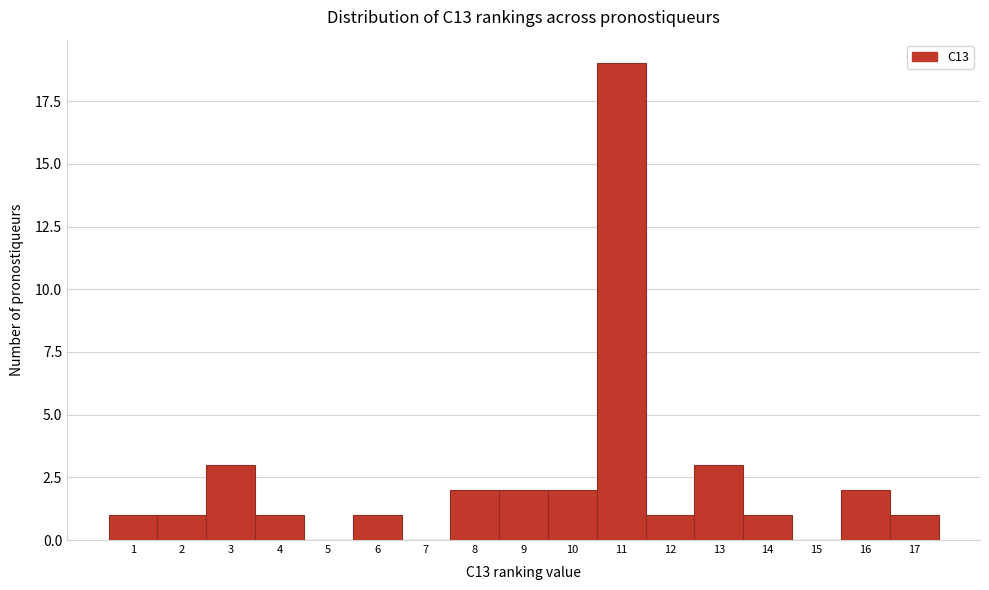

Reading left to right, transcribe this chart: for each bar, give the range it covers on the x-axis and its height. The values are not printed on the chart, so give them approximately, as read against the axis.

0.5 to 1.5: 1
1.5 to 2.5: 1
2.5 to 3.5: 3
3.5 to 4.5: 1
4.5 to 5.5: 0
5.5 to 6.5: 1
6.5 to 7.5: 0
7.5 to 8.5: 2
8.5 to 9.5: 2
9.5 to 10.5: 2
10.5 to 11.5: 19
11.5 to 12.5: 1
12.5 to 13.5: 3
13.5 to 14.5: 1
14.5 to 15.5: 0
15.5 to 16.5: 2
16.5 to 17.5: 1